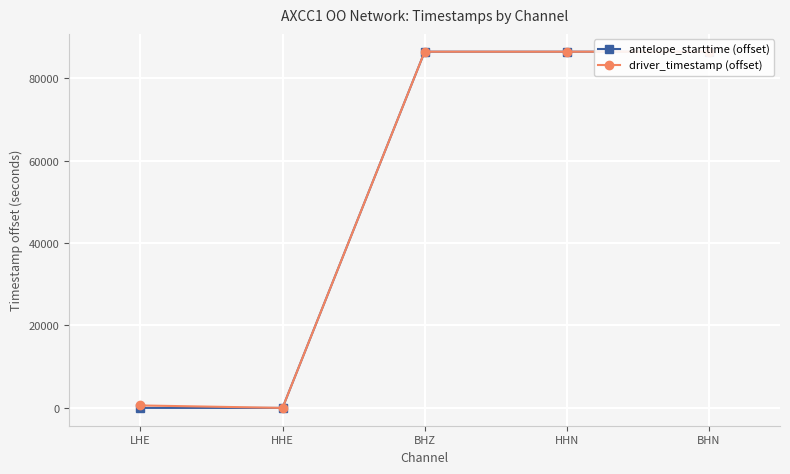

Reading right to left, list all the values displayed in this chart.

antelope_starttime (offset): BHN=86400.0	HHN=86400.0	BHZ=86400.0	HHE=0.0	LHE=0.0
driver_timestamp (offset): BHN=86401.9	HHN=86400.0	BHZ=86401.8	HHE=0.0	LHE=599.7